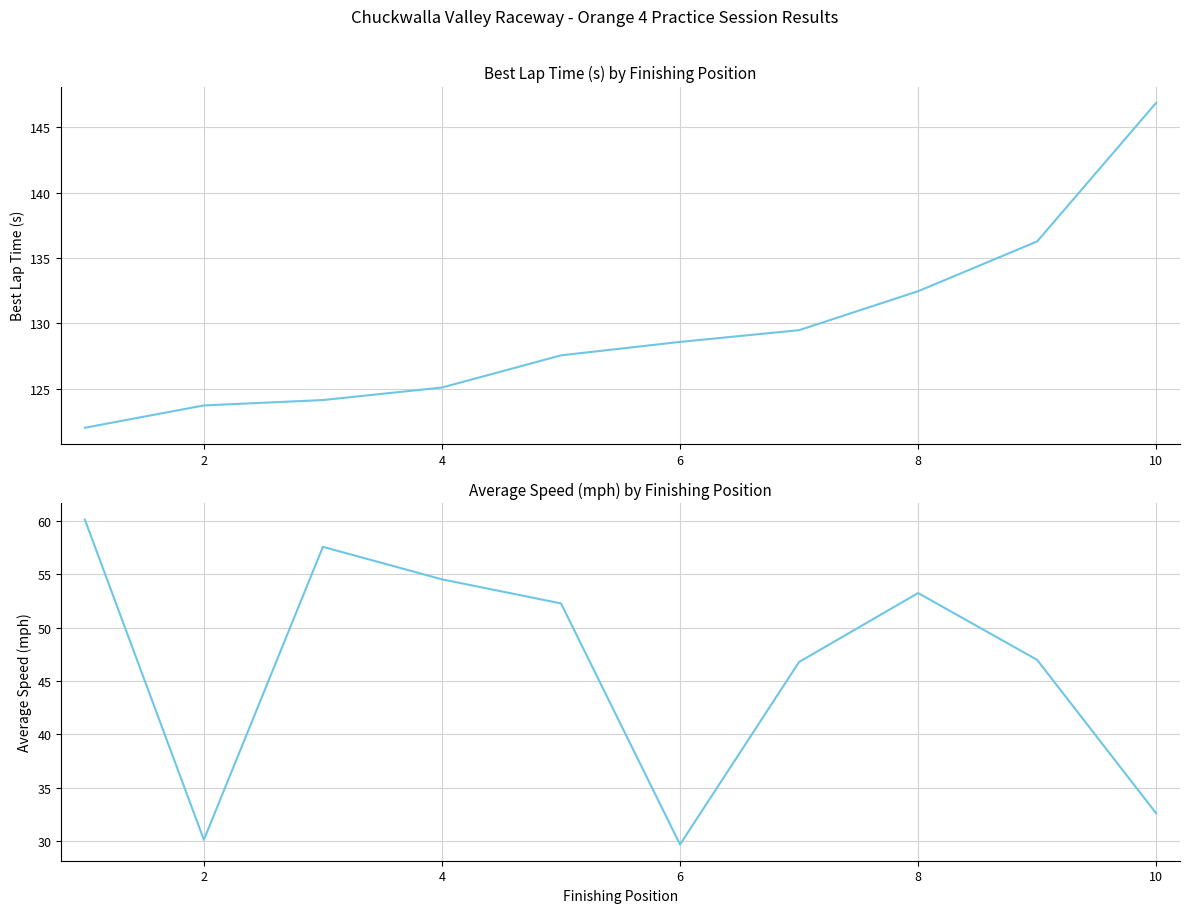

What is the value of the Average Speed point at the 5th from the left?

52.3